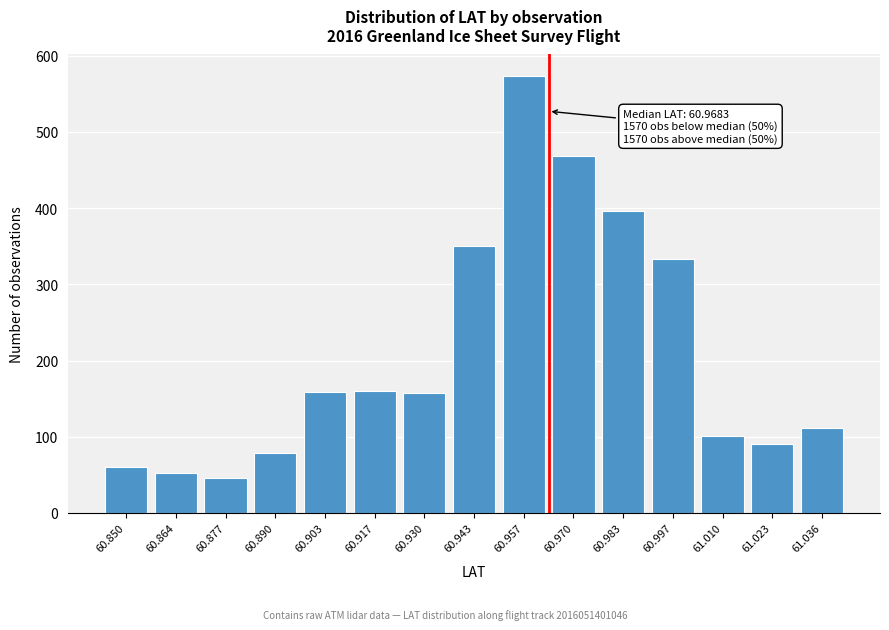

Is it true that the value at 60.877 is 27?

False